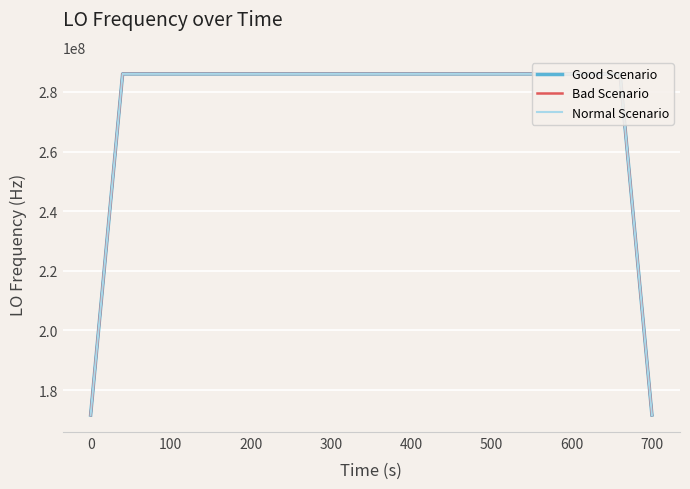

List the series in order of their overall mean, lowest first.

Bad Scenario, Normal Scenario, Good Scenario